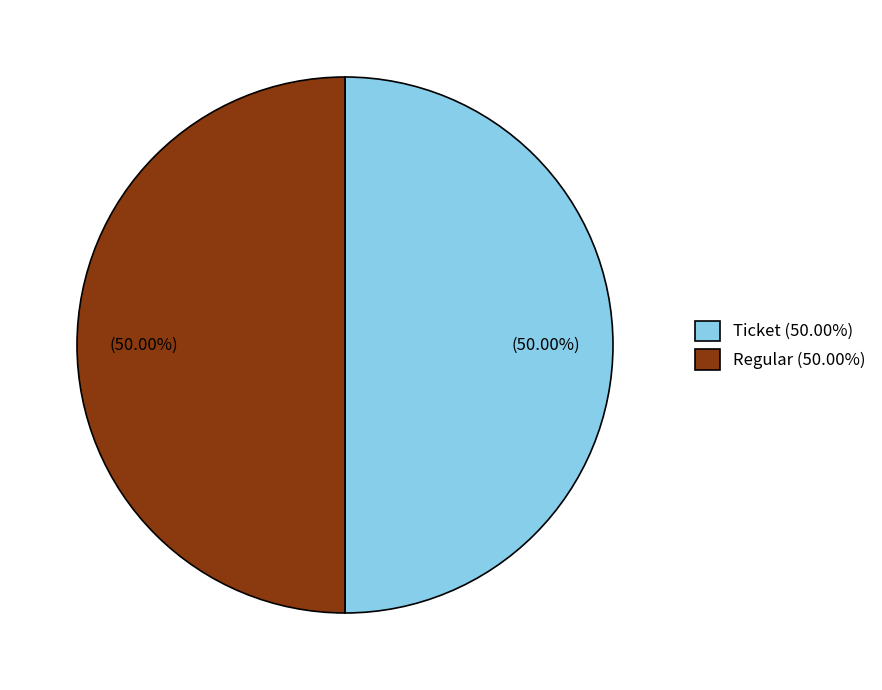

How many segments does this pie chart have?

2